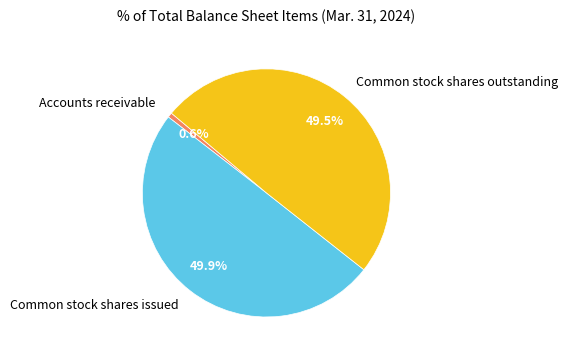

Does Common stock shares outstanding account for over 50% of the chart?

No